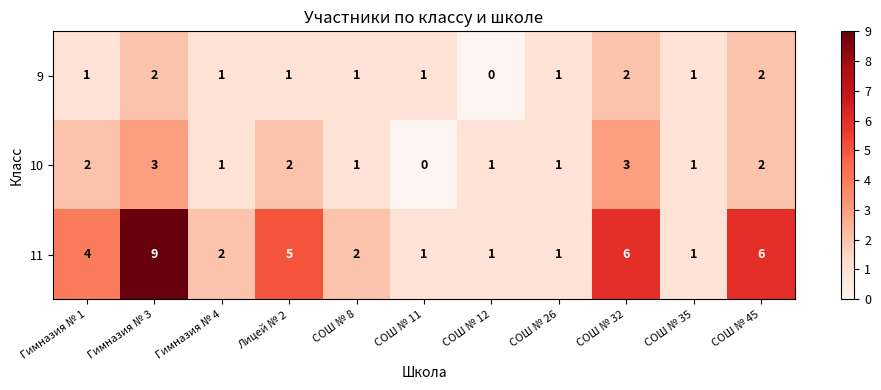

How many values in the 10 series are below 1?

1